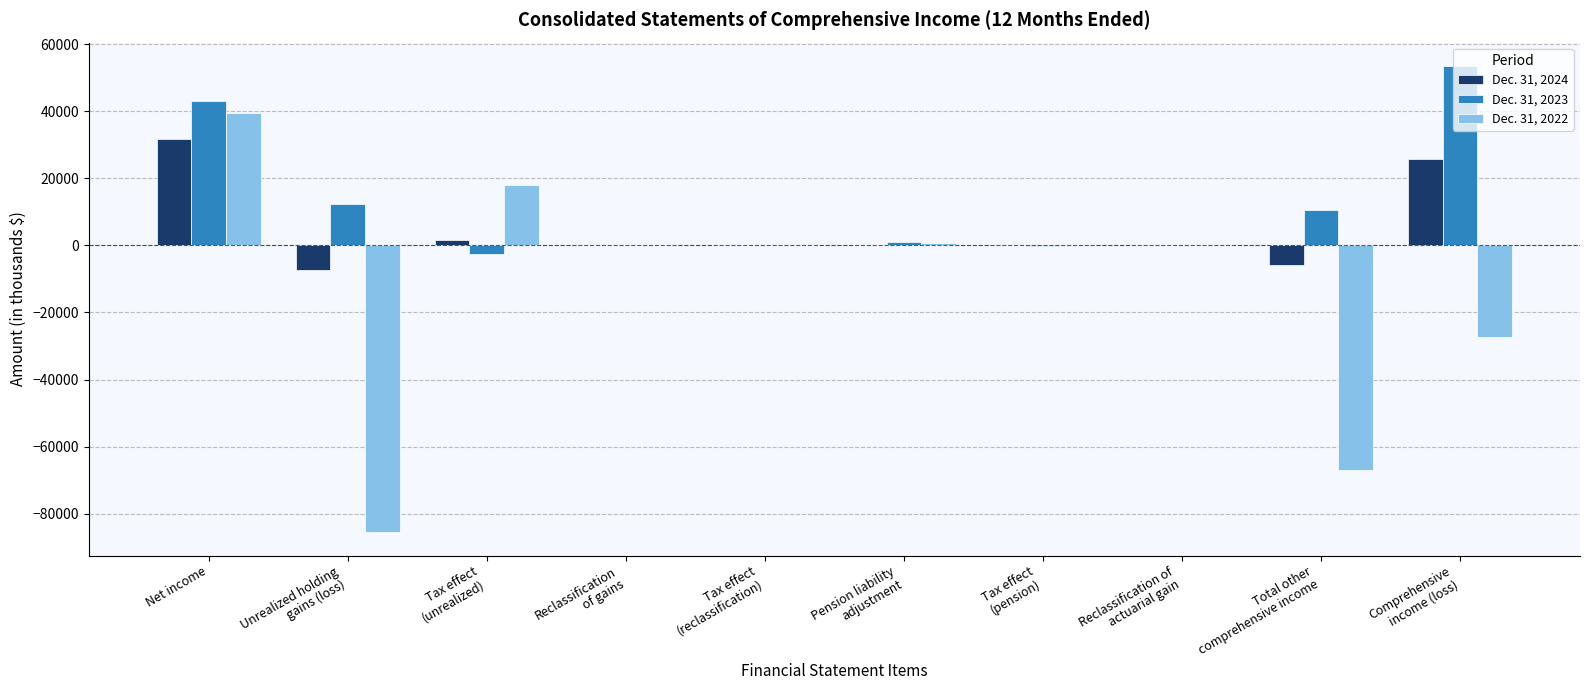

What is the highest value of the Dec. 31, 2022 series?

39427